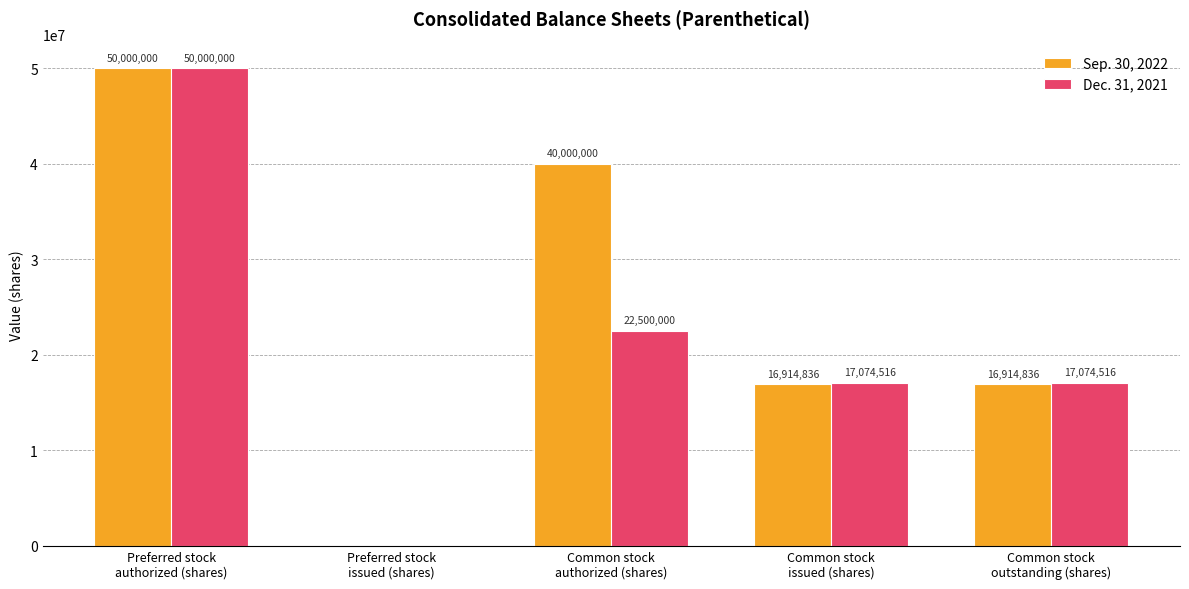

Which series has the largest total across all categories?

Sep. 30, 2022